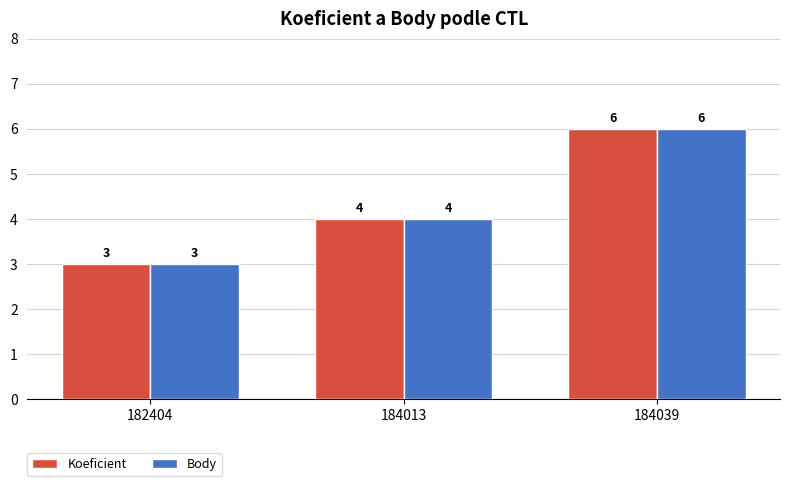

True or false: Body has a value of 6 at 184039.

True